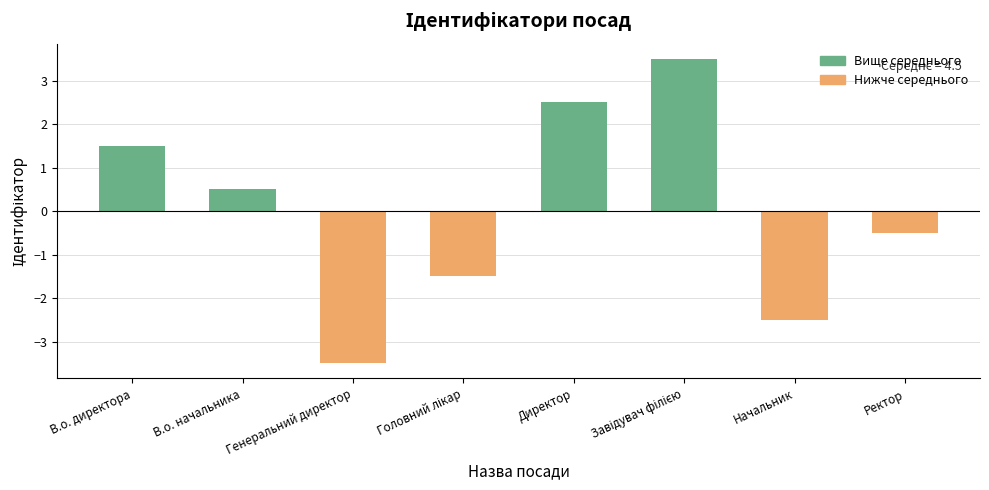

Where does the data first go above 0?

В.о. директора